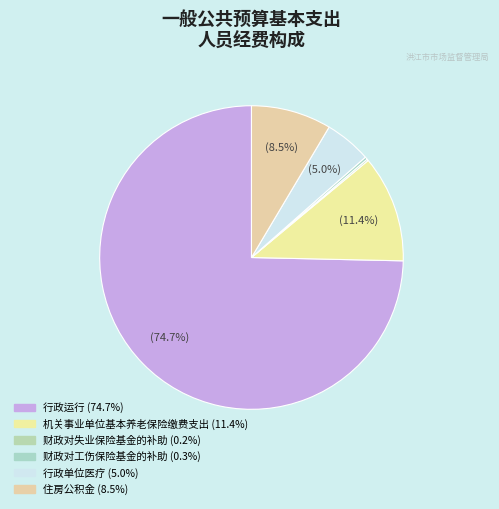

Count the number of slices in the pie.

6